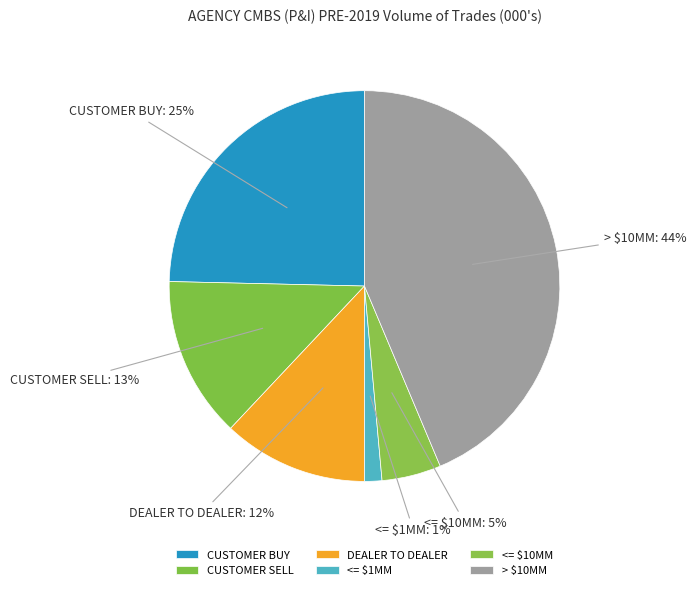

Does any single category account for the majority?

No